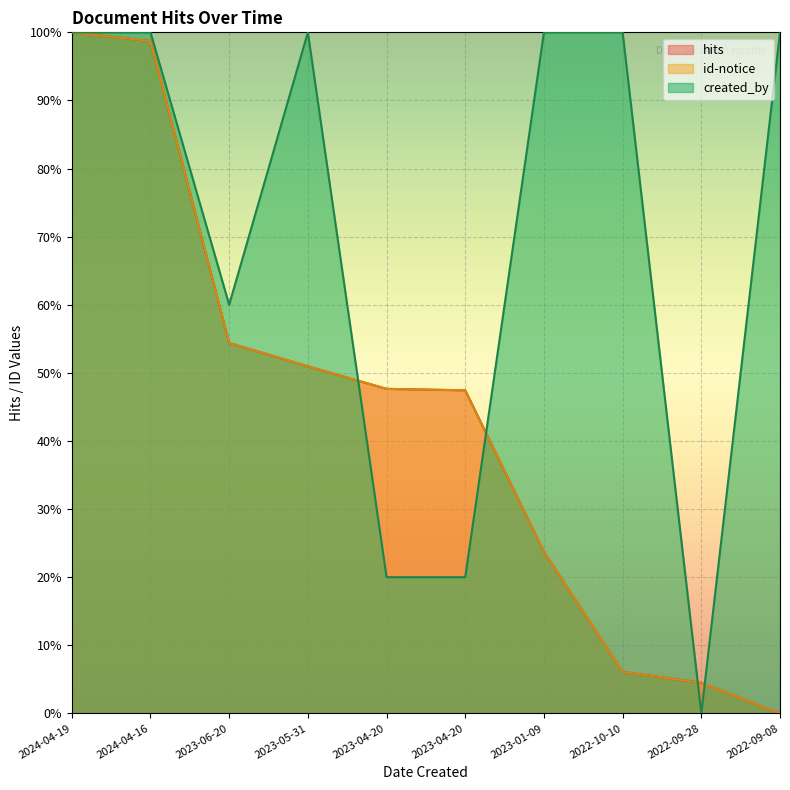

What are all the series names shown in the legend?

hits, id-notice, created_by